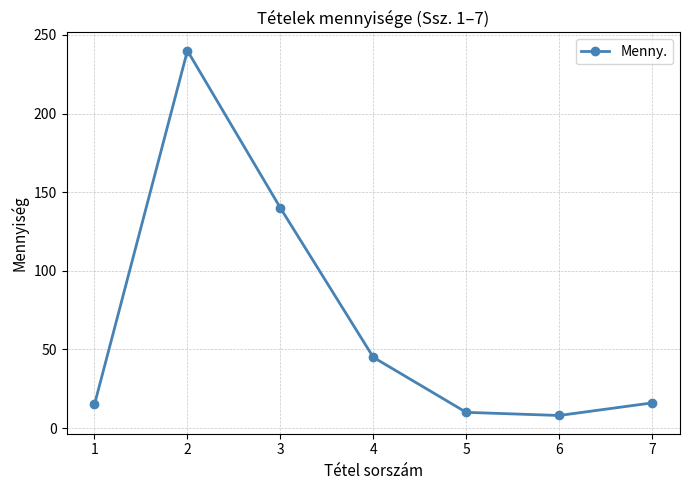

Where is the first local maximum?

2